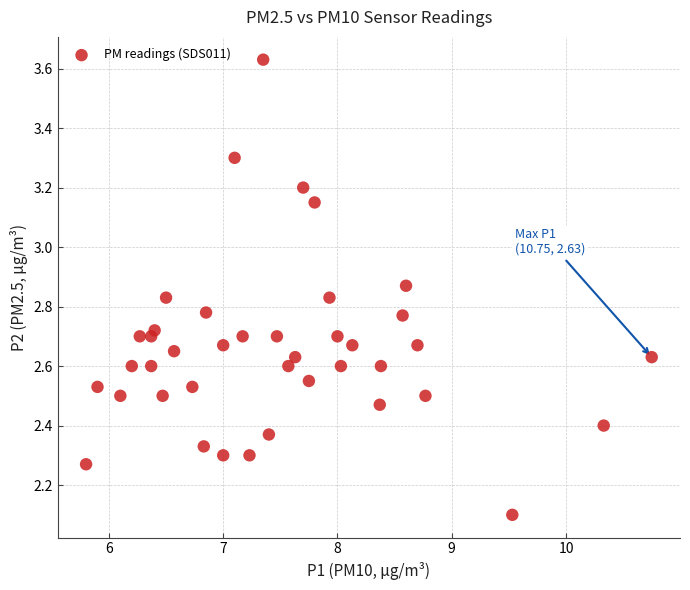

What Y value in the scatter plot is closest to 2?

2.1